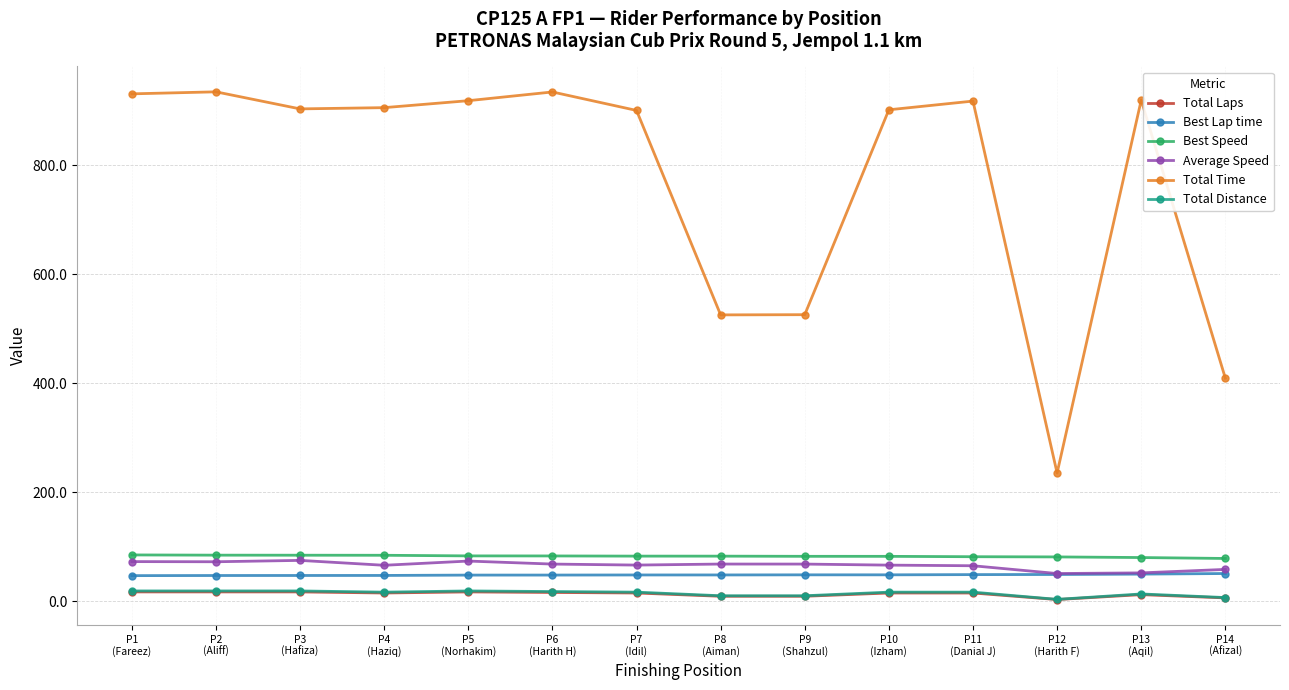

True or false: Total Laps and Best Speed intersect in this chart.

False